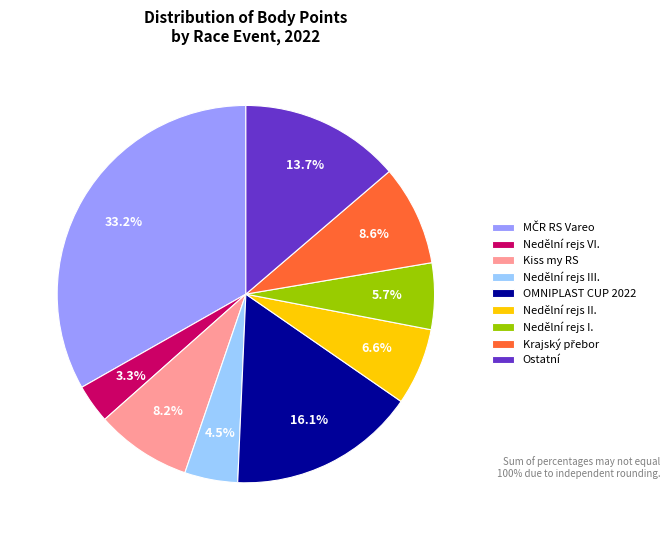

Between Nedělní rejs VI. and Nedělní rejs I., which is larger?

Nedělní rejs I.